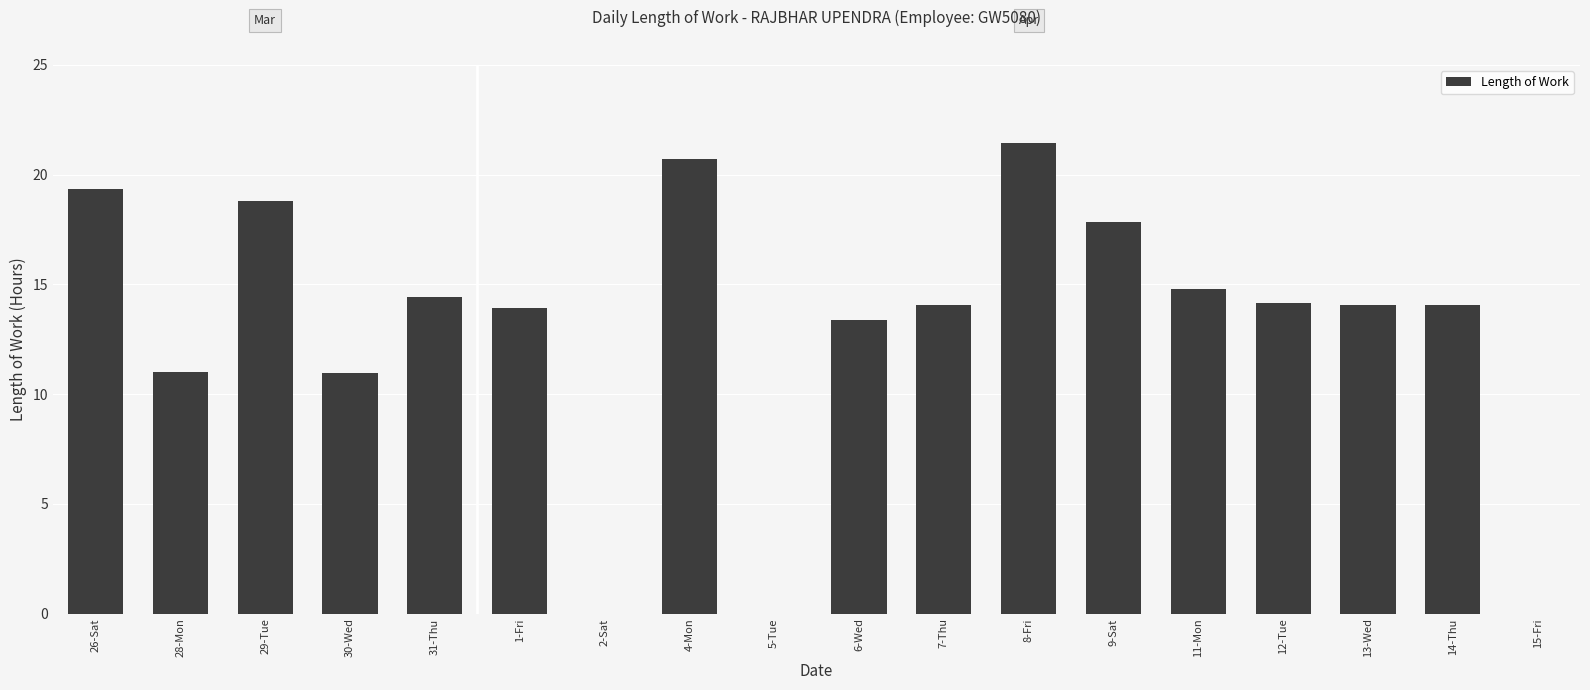

What is the sum of the values at 12-Tue and 8-Fri?

35.6